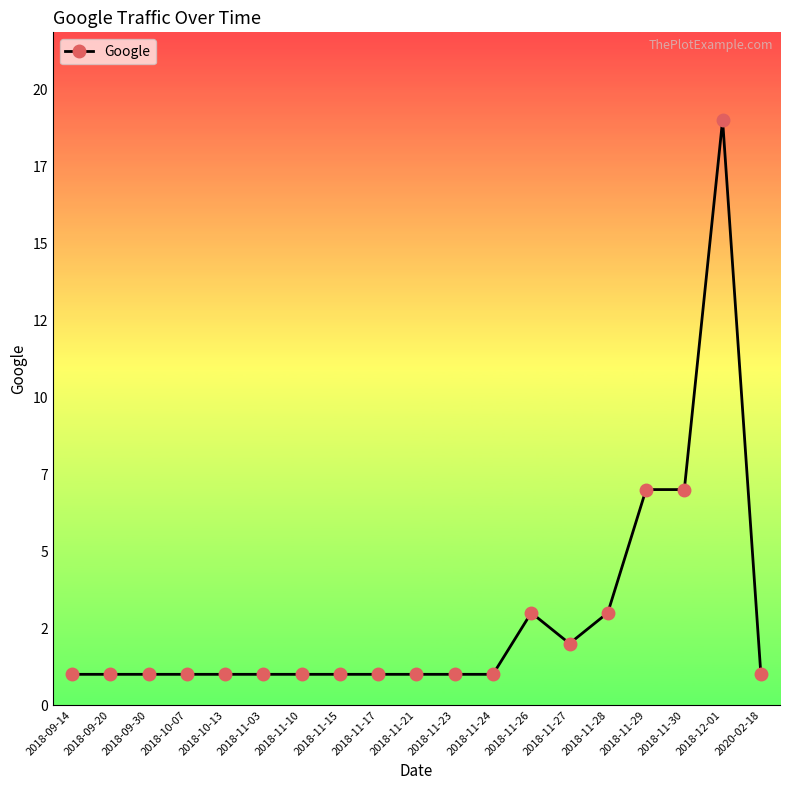

What is the approximate value at 2018-11-21?

1